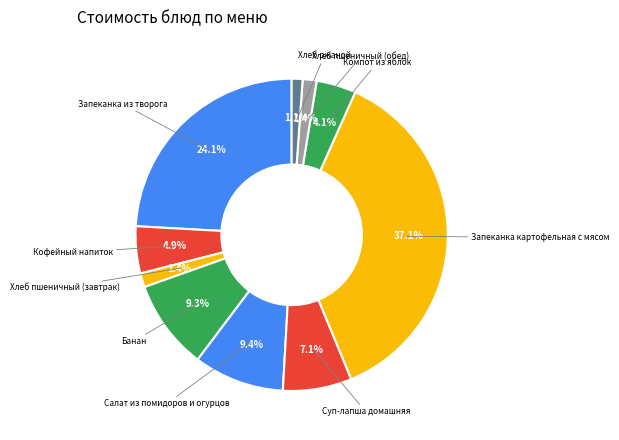

Count the number of slices in the pie.

10